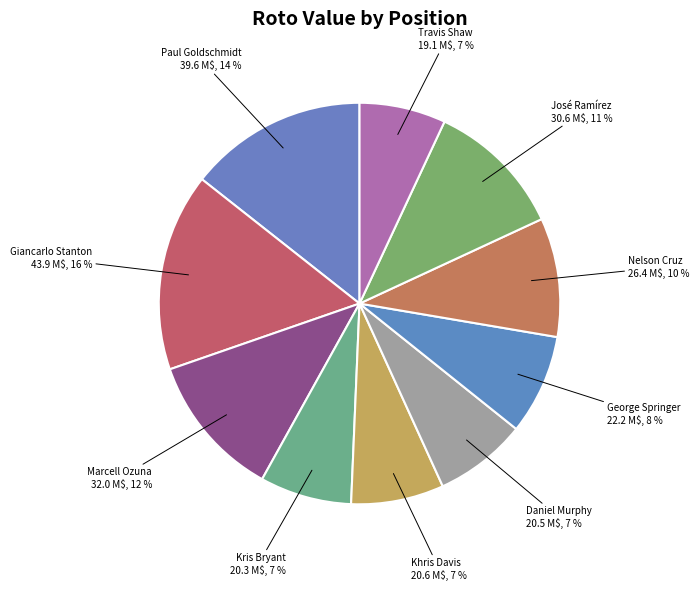

Which slice is the largest?

Giancarlo Stanton